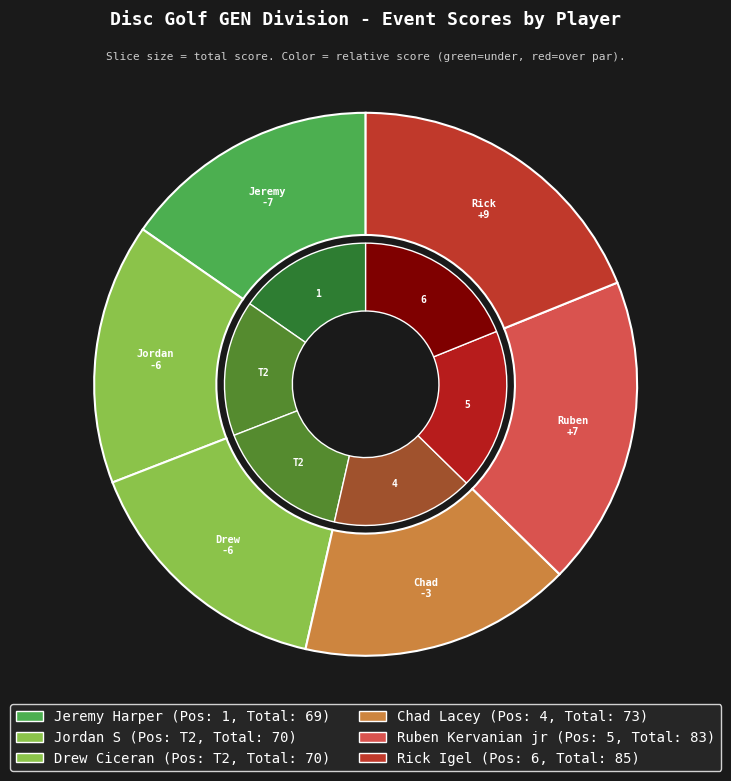

Which series has the largest range (max minus min)?

event_total_score